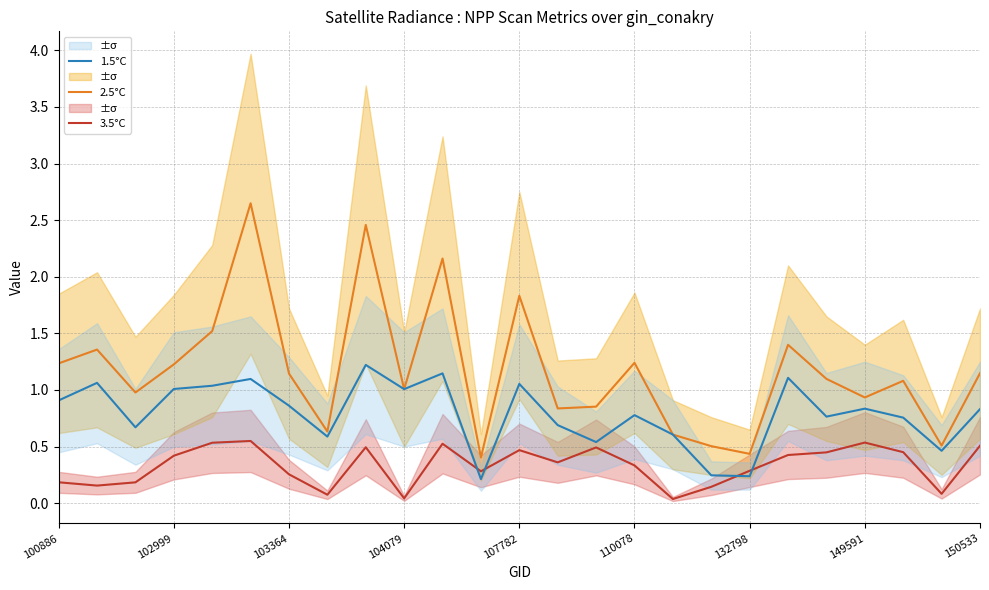

What value does the 2.5°C series have at 22?

1.1